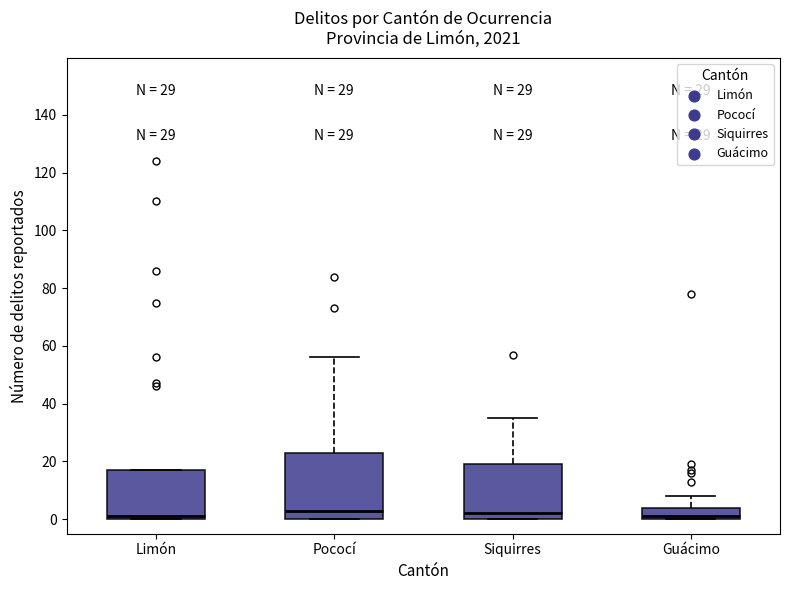

Reading left to right, read every box against the y-axis: the position of its median line, the range the box covers, and the ends of its whiskers. The values are not printed on the chart, so give them approximately, as read against the axis.

Limón: median 2, box 0 to 18, whiskers 0 to 18
Pococí: median 4, box 0 to 24, whiskers 0 to 56
Siquirres: median 2, box 0 to 20, whiskers 0 to 36
Guácimo: median 2, box 0 to 4, whiskers 0 to 8